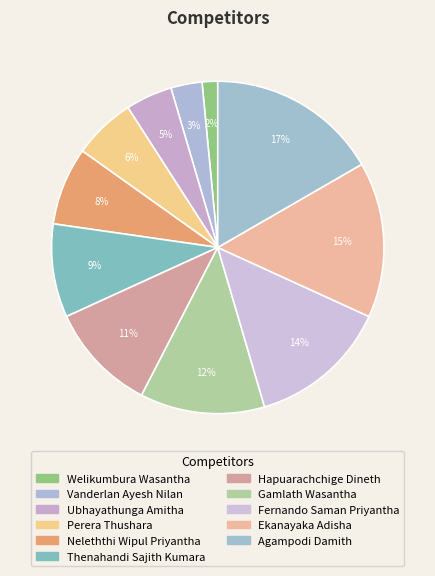

Approximately how many times larger is the value at Ubhayathunga Amitha compared to Thenahandi Sajith Kumara?

0.5